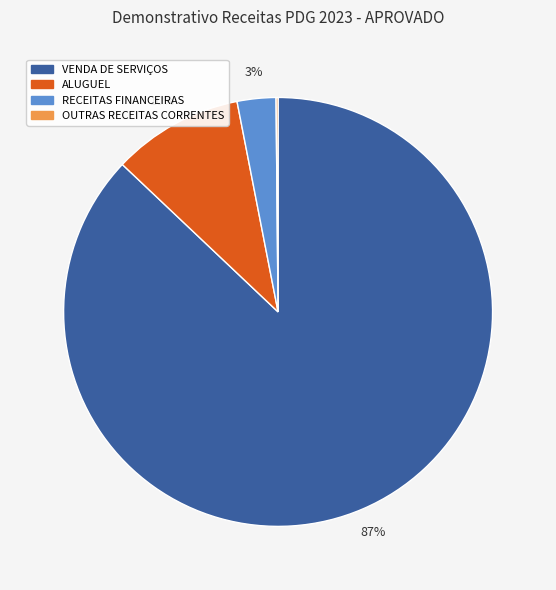

Which slice is the largest?

VENDA DE SERVIÇOS